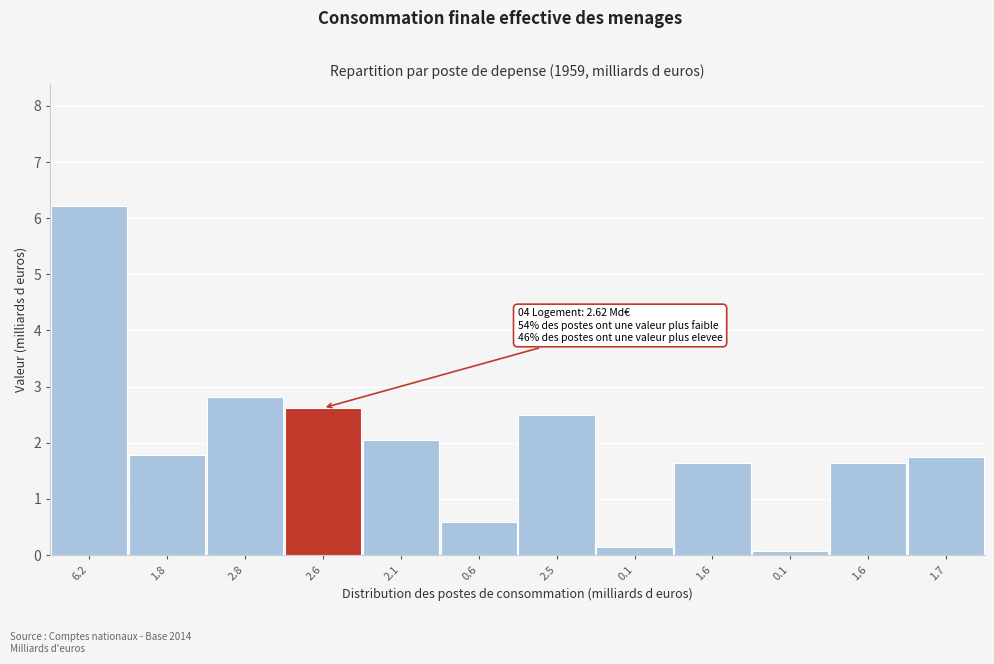

How many categories are shown in the chart?

12